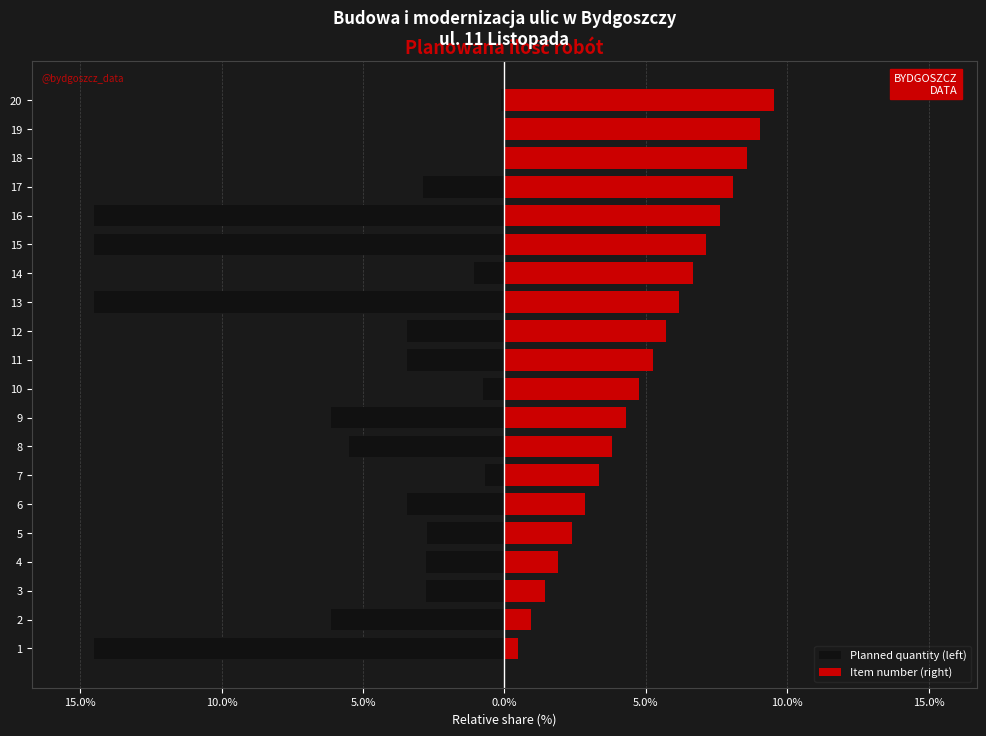

What are all the series names shown in the legend?

Planned quantity (left), Item number (right)